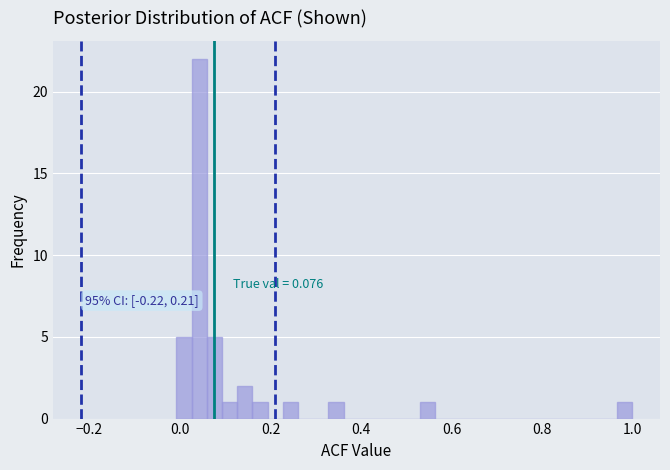

Around what value on the x-axis is the tallest bar? Give the approximate position of its centre, as read against the axis.

0.04